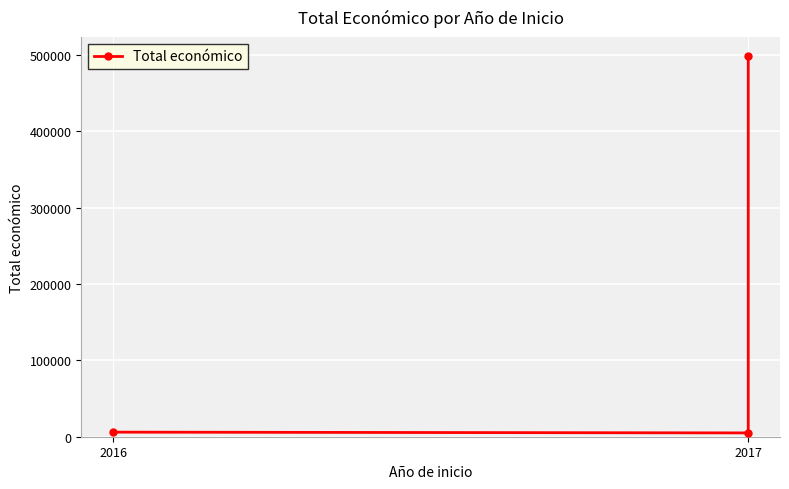

Reading left to right, transcribe all the data shown in this chart.

6000	5000	498819